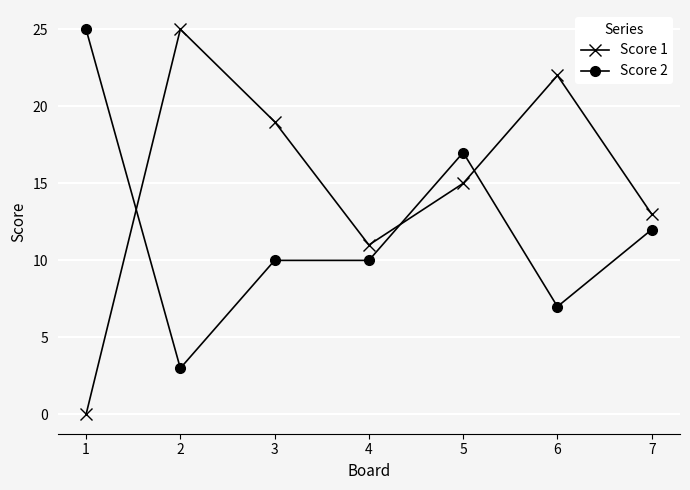

What is the difference between the highest and lowest values at 1?

25